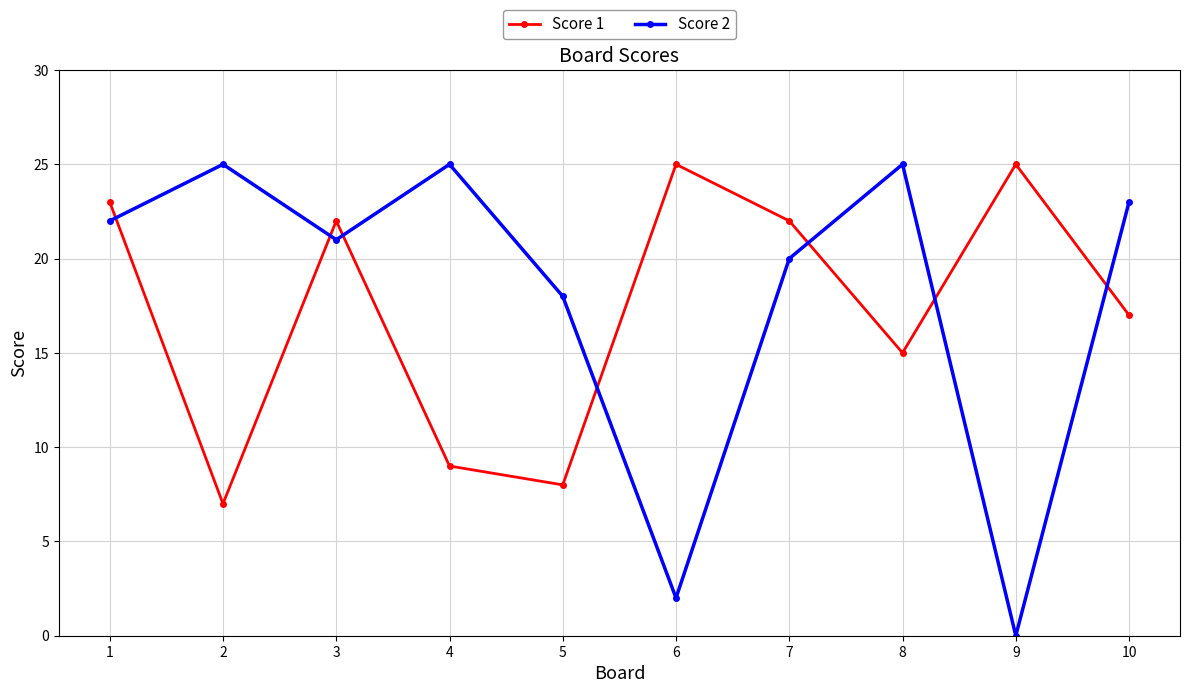

How many data points does each series have?

10